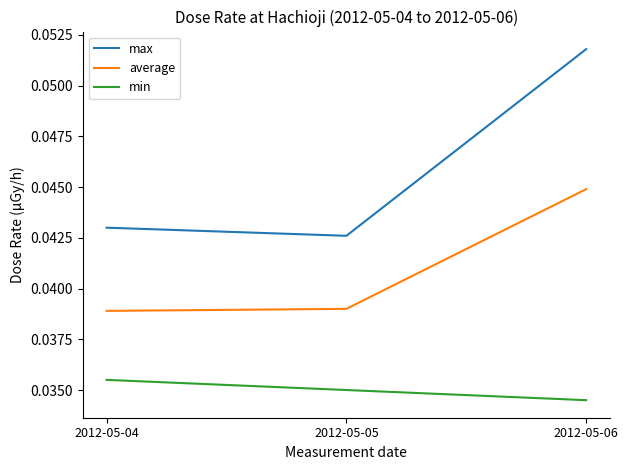

At how many categories does at least one series exceed 0?

3